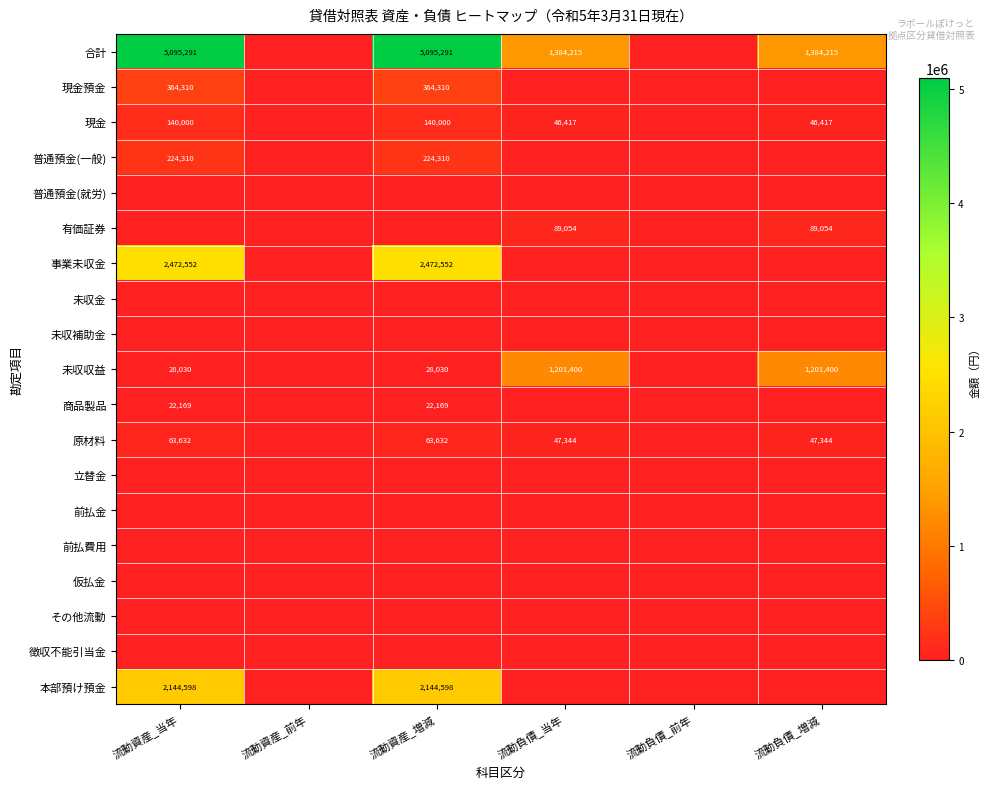

Is the value of 商品製品 at 流動資産_当年 greater than the value of 事業未収金 at 流動資産_増減?

No